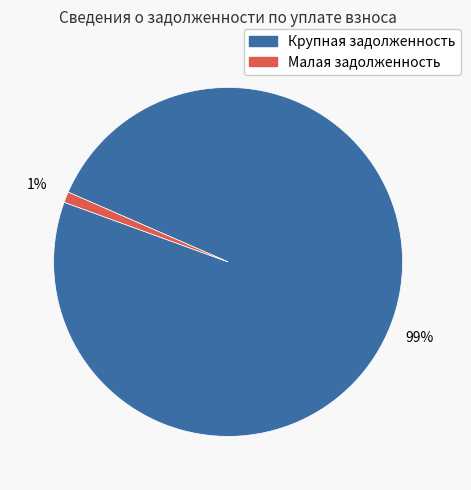

To the nearest percent, what is the average slice percentage?

50%